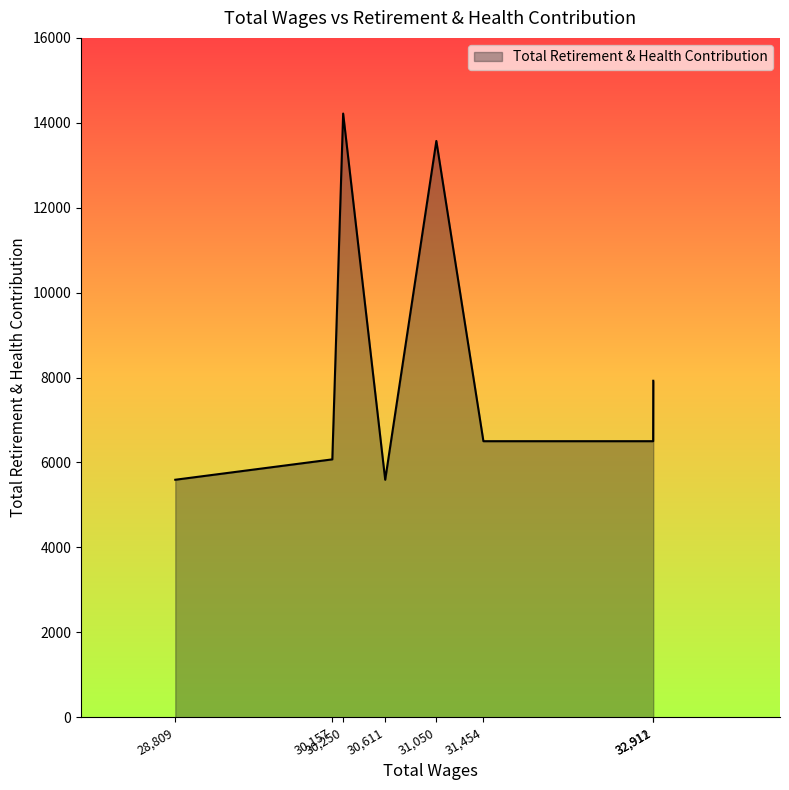

What is the difference between the maximum and minimum values?

8625